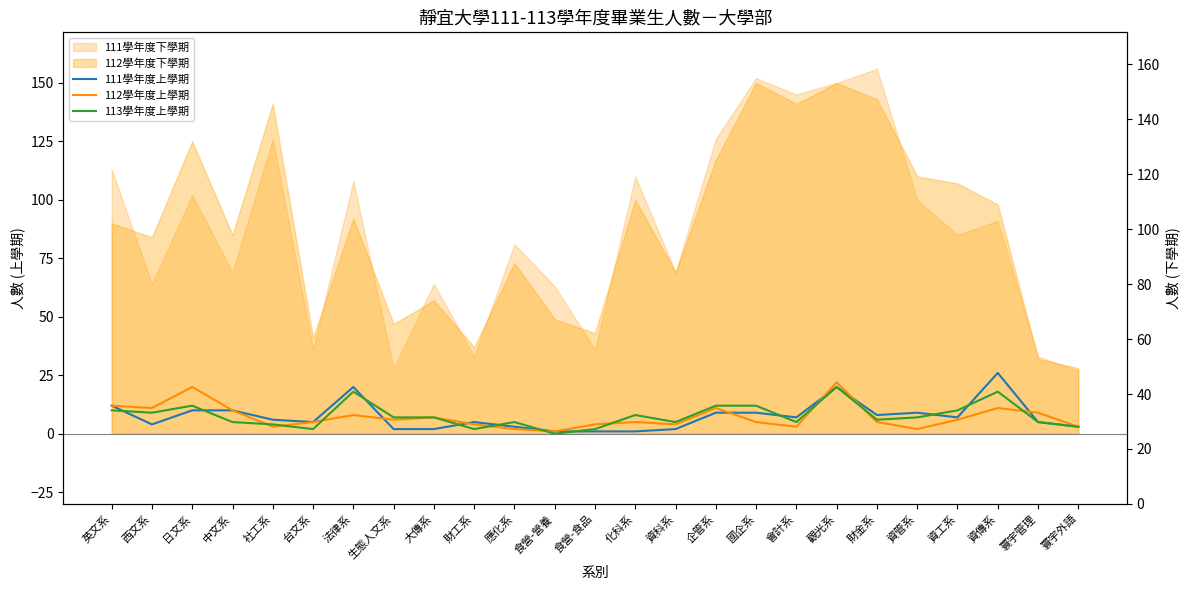

Where does the 112學年度上學期 series first go above 5?

英文系